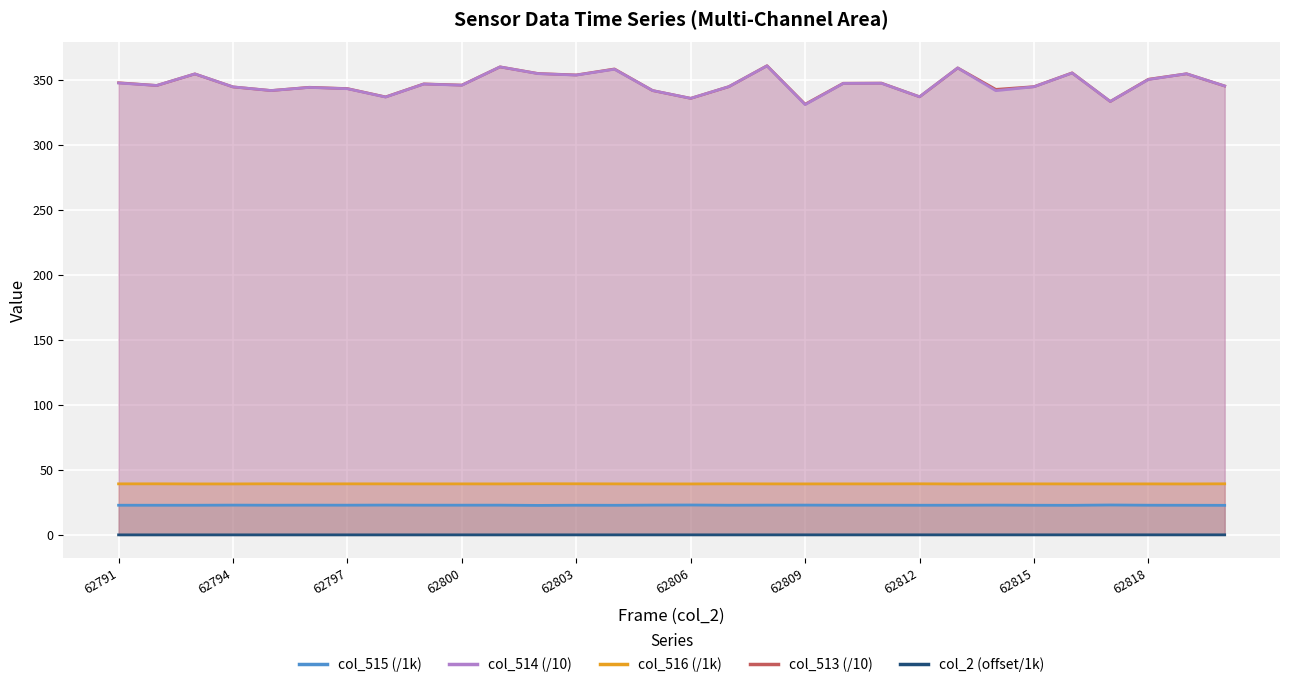

What is the value of the col_513 point at the 16th from the left?

335.9